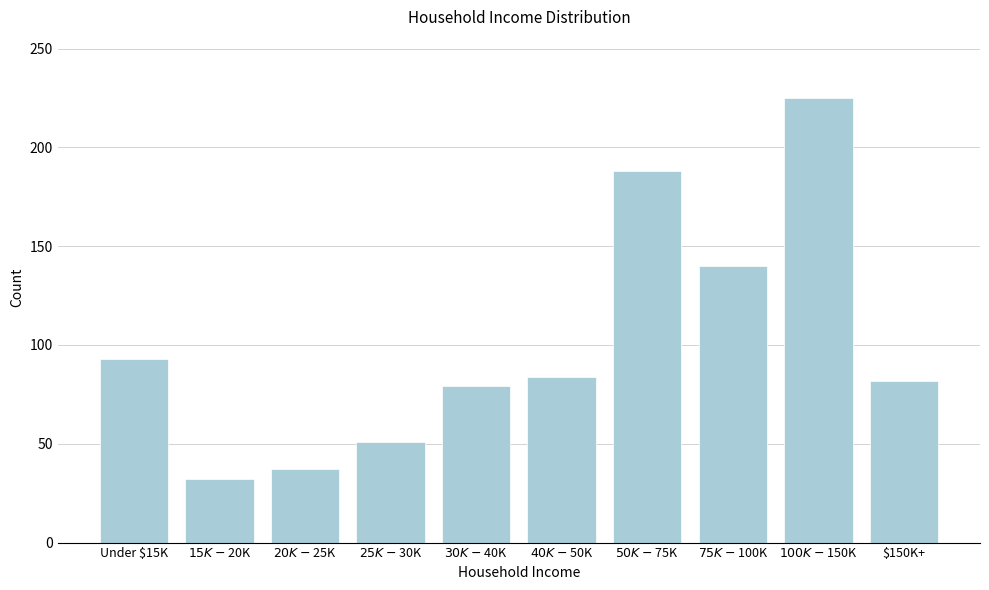

Reading right to left, extract all data points from this chart.

82	225	140	188	84	79	51	37	32	93